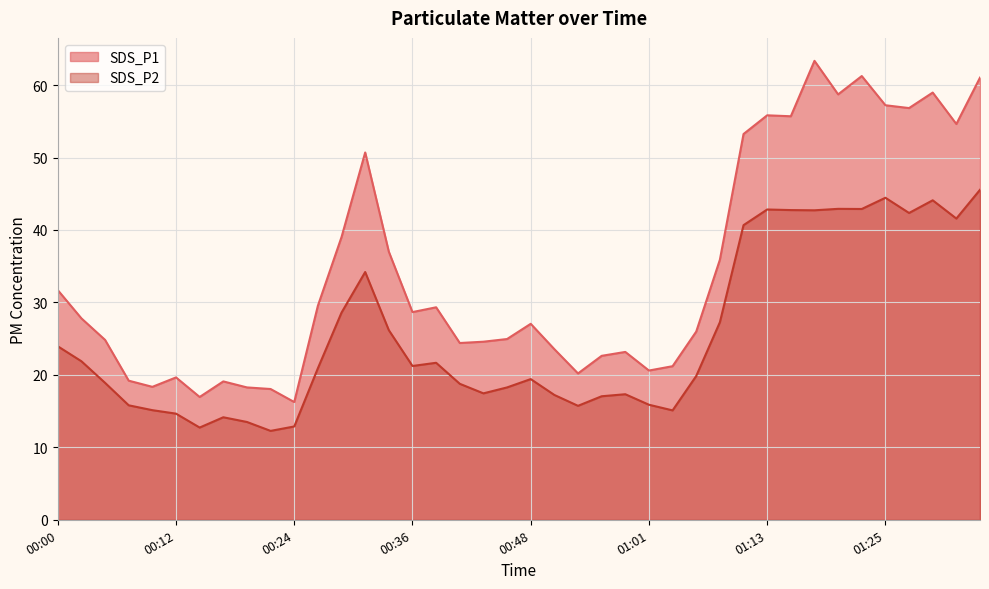

Which label corresponds to the smallest value in the chart?

00:21